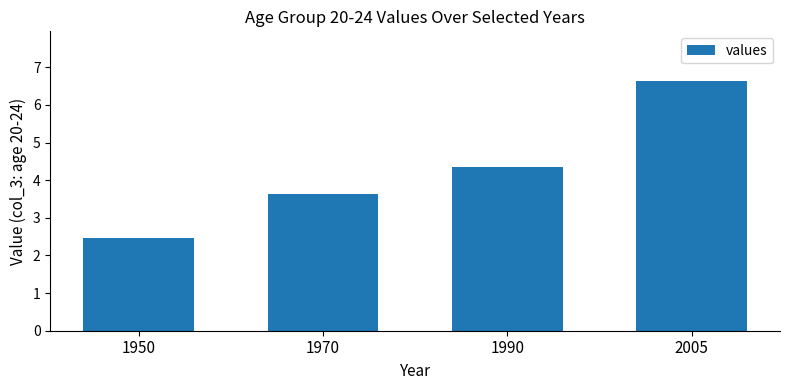

What is the change in value from 1950 to 1990?

+1.9